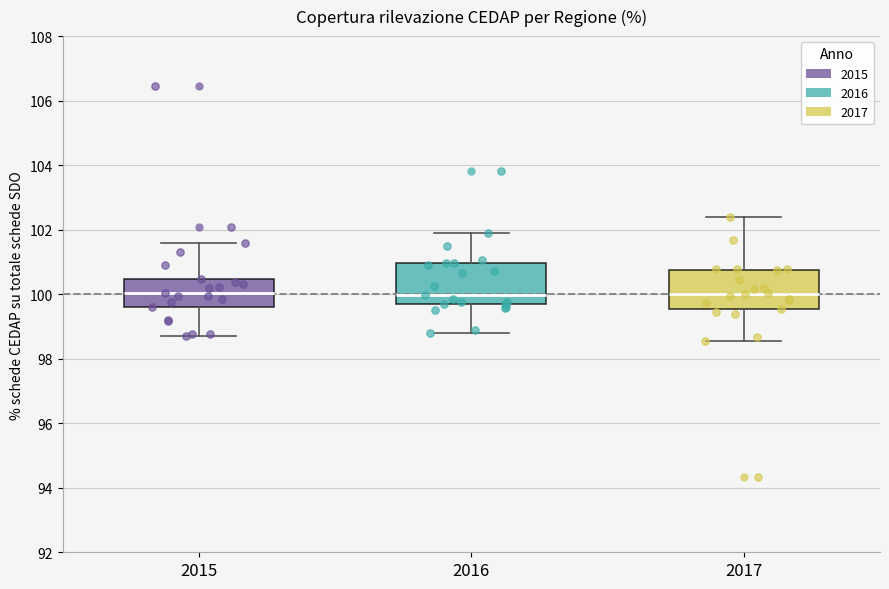

Reading left to right, transcribe this box plot: for each box, give where its median line is, the range the box spans, and where its two whiskers end, as read against the y-axis. The values are not printed on the chart, so give them approximately, as read against the axis.

2015: median 100.0, box 99.6 to 100.4, whiskers 98.8 to 101.6
2016: median 100.0, box 99.6 to 101.0, whiskers 98.8 to 102.0
2017: median 100.0, box 99.6 to 100.8, whiskers 98.6 to 102.4